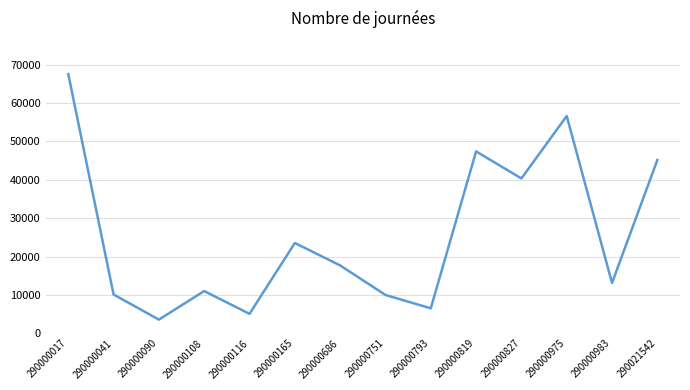

Which category has the highest value across all series?

290000017